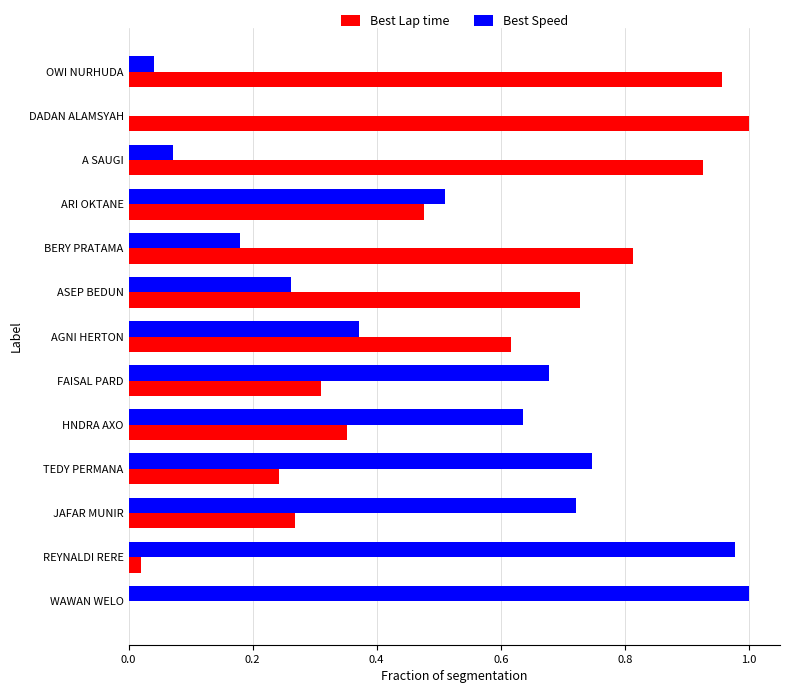

Is it true that Best Lap time equals 0.3 at JAFAR MUNIR?

True